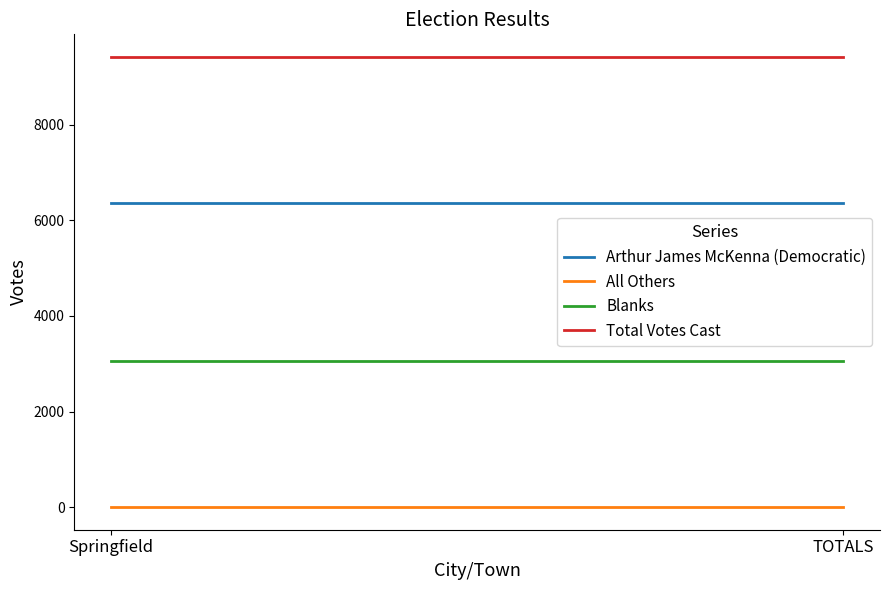

At which label does Total Votes Cast reach its minimum?

Springfield